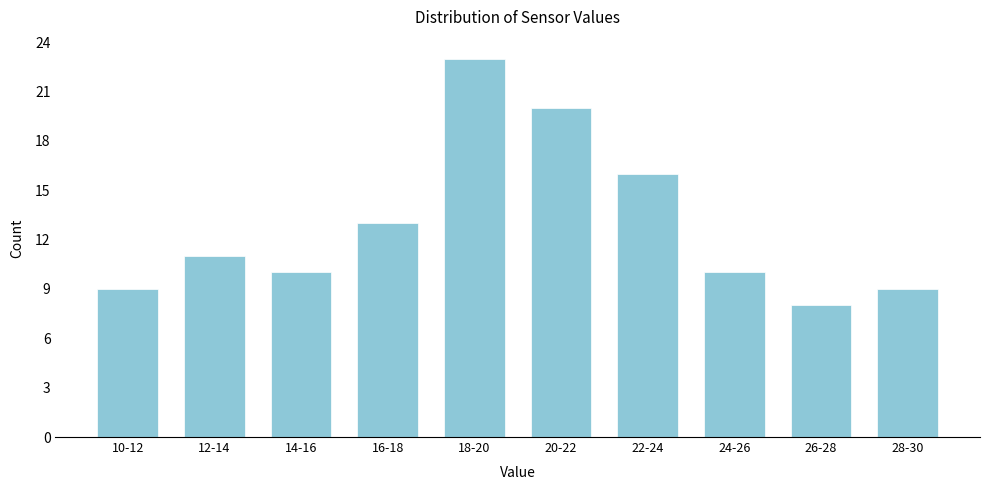

Reading left to right, extract all data points from this chart.

9	11	10	13	23	20	16	10	8	9